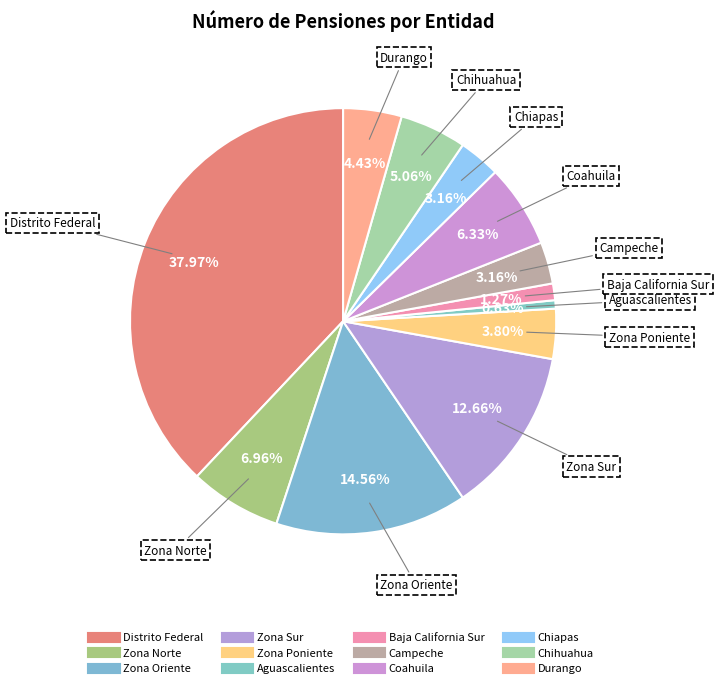

How many segments does this pie chart have?

12